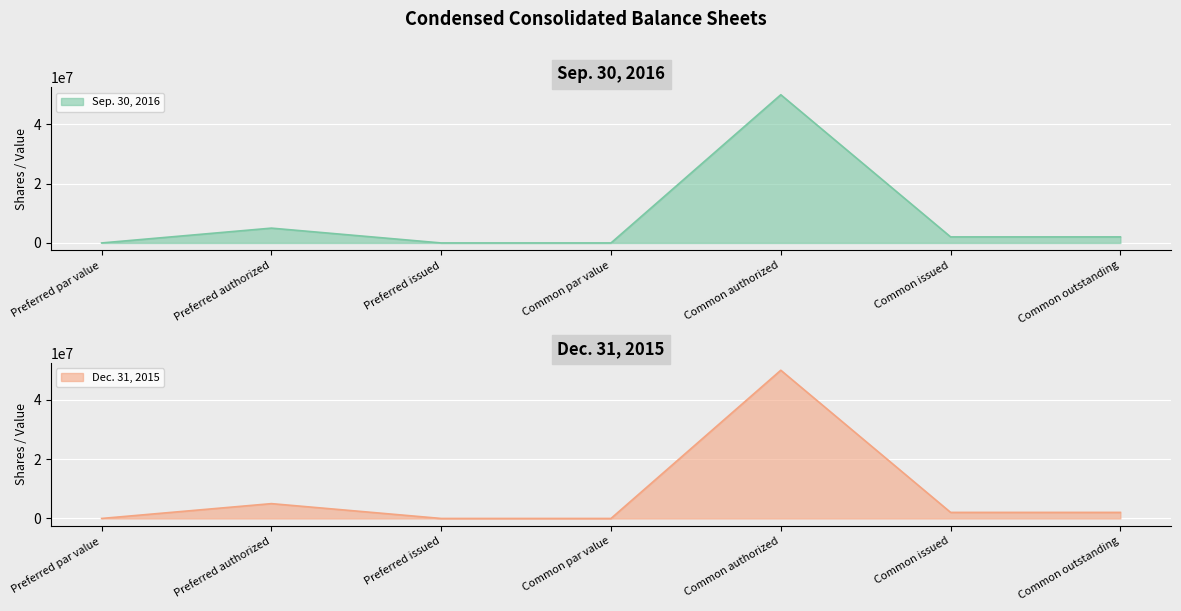

Reading right to left, transcribe all the data shown in this chart.

Sep. 30, 2016: 2042000	2042000	50000000	0	0	5000000	0
Dec. 31, 2015: 2042000	2042000	50000000	0	0	5000000	0